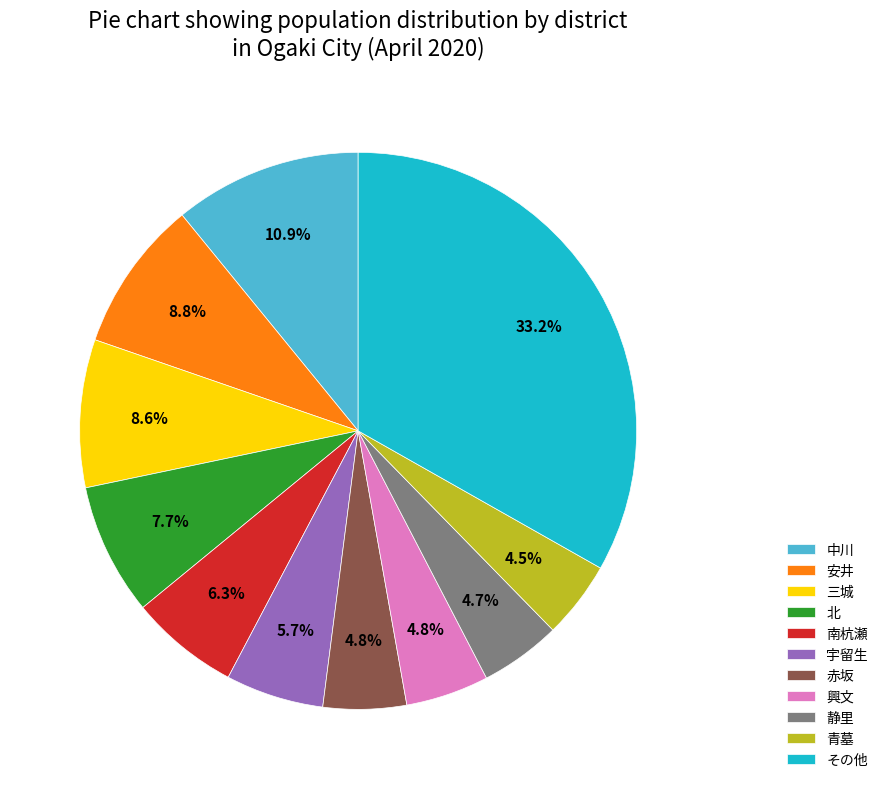

Is there a majority slice in this chart?

No